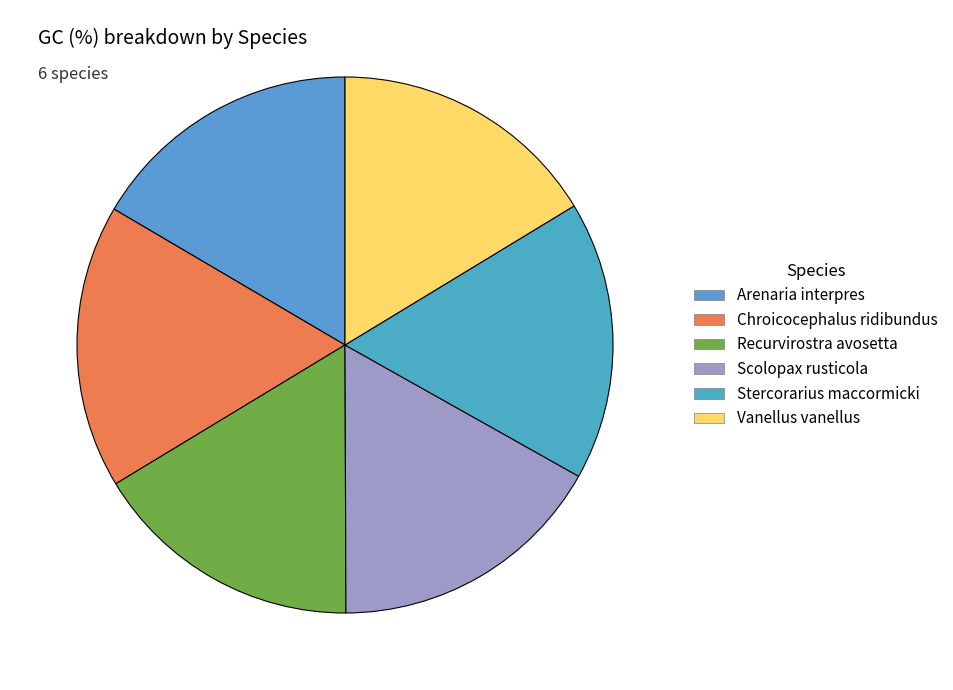

Is it true that Stercorarius maccormicki is 28% of the pie?

False